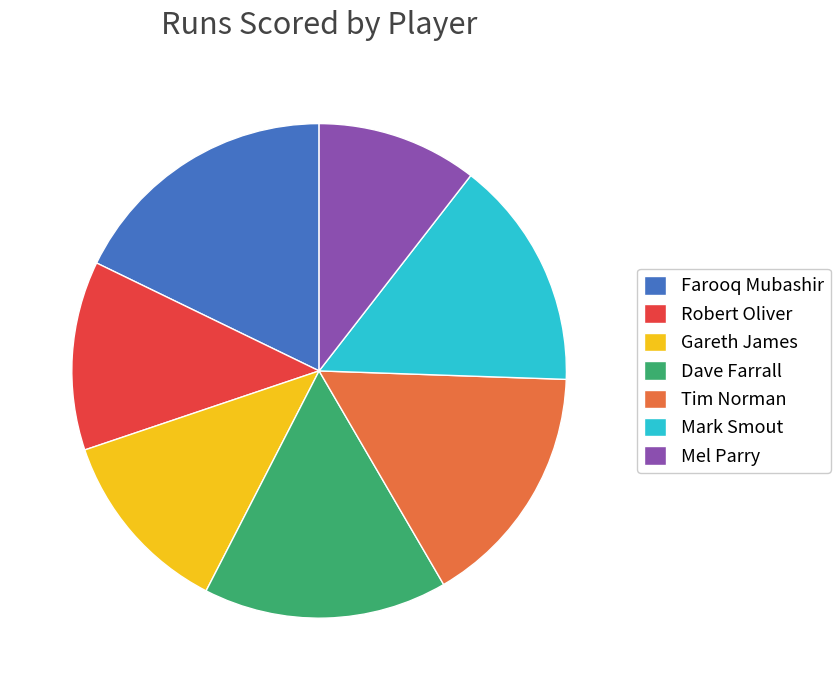

Which category has the smallest portion of the pie?

Mel Parry